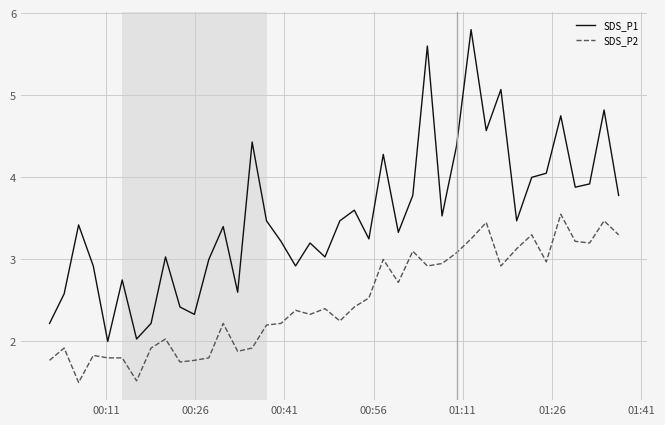

True or false: SDS_P1 and SDS_P2 cross at least once.

False